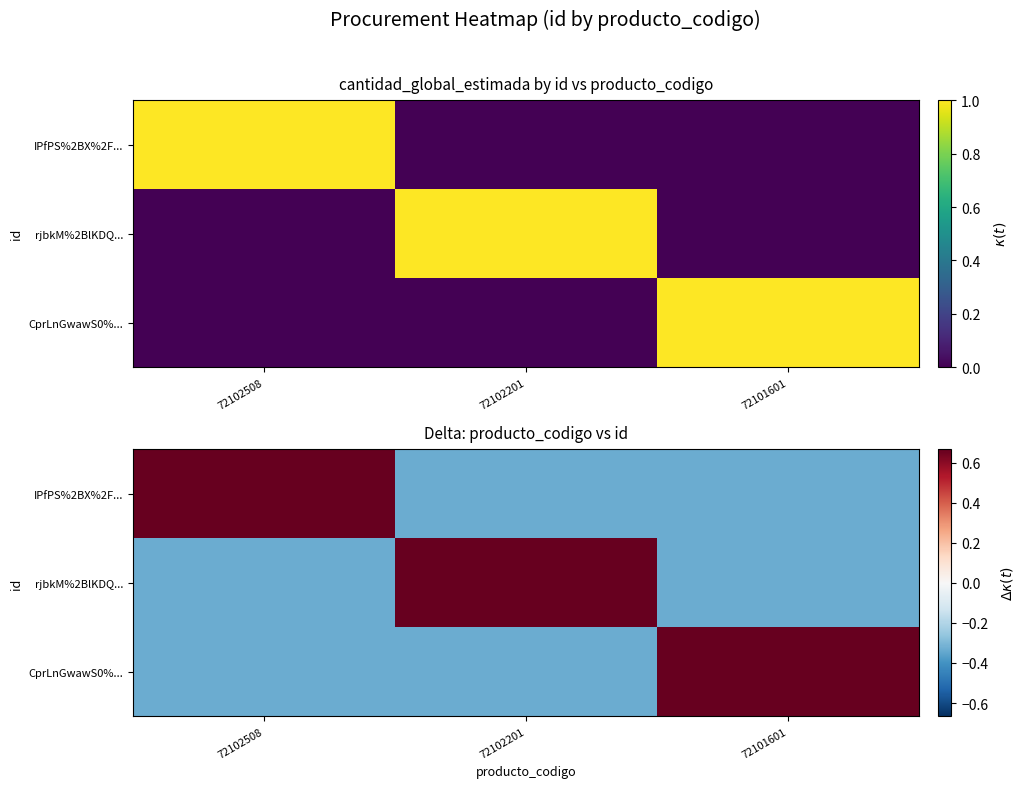

Between 72102508 and 72102201, which is larger?

72102508